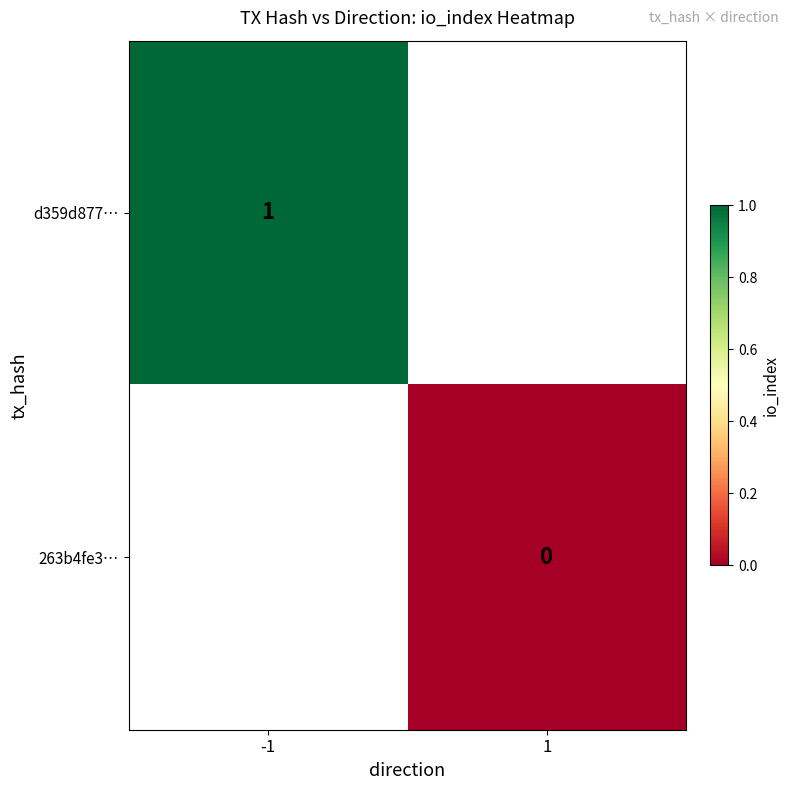

The value of d359d877… at -1 is 1.6. True or false?

False